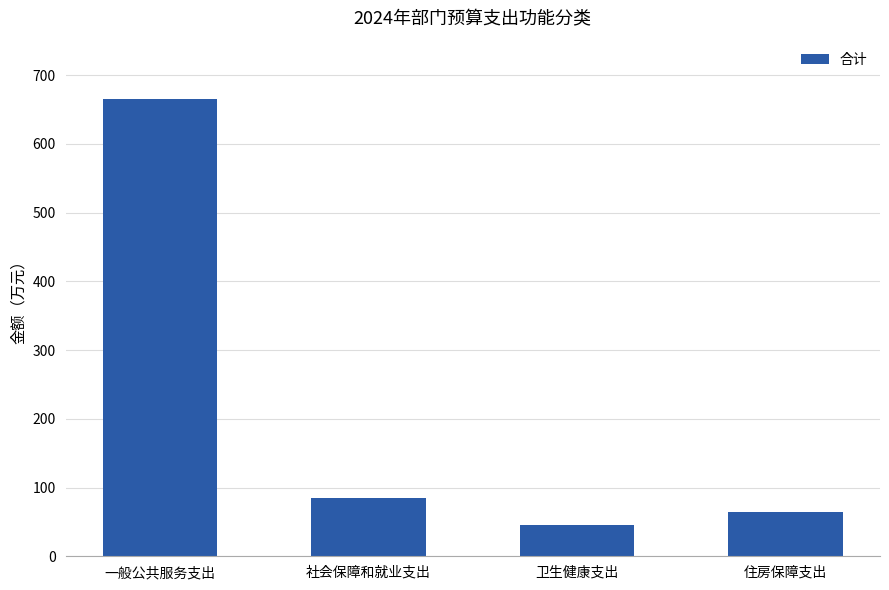

The chart shows a value of 13.0 at 卫生健康支出. True or false?

False